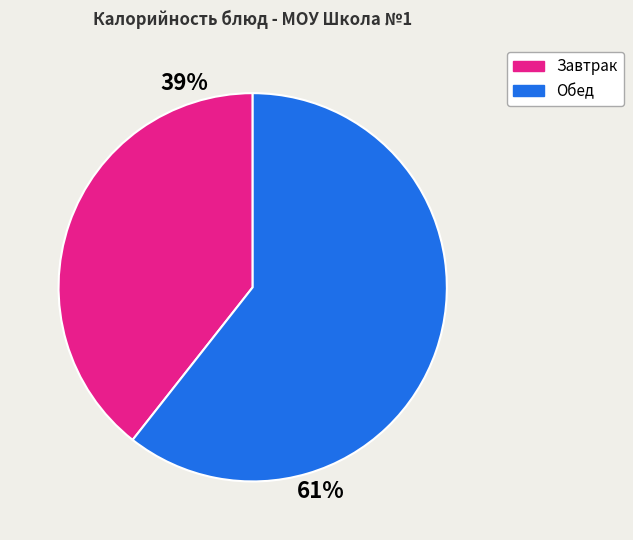

Is there a majority slice in this chart?

Yes